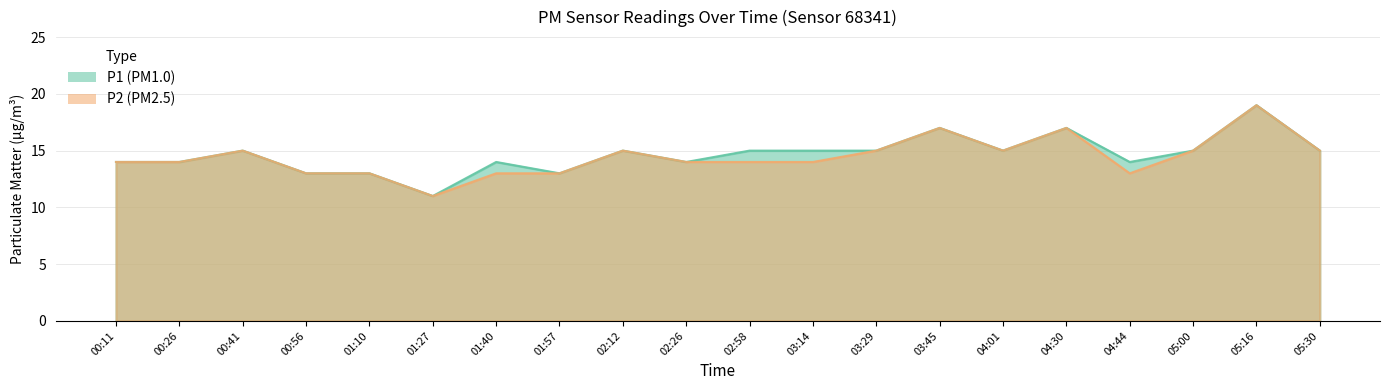

What is the smallest value displayed?

11